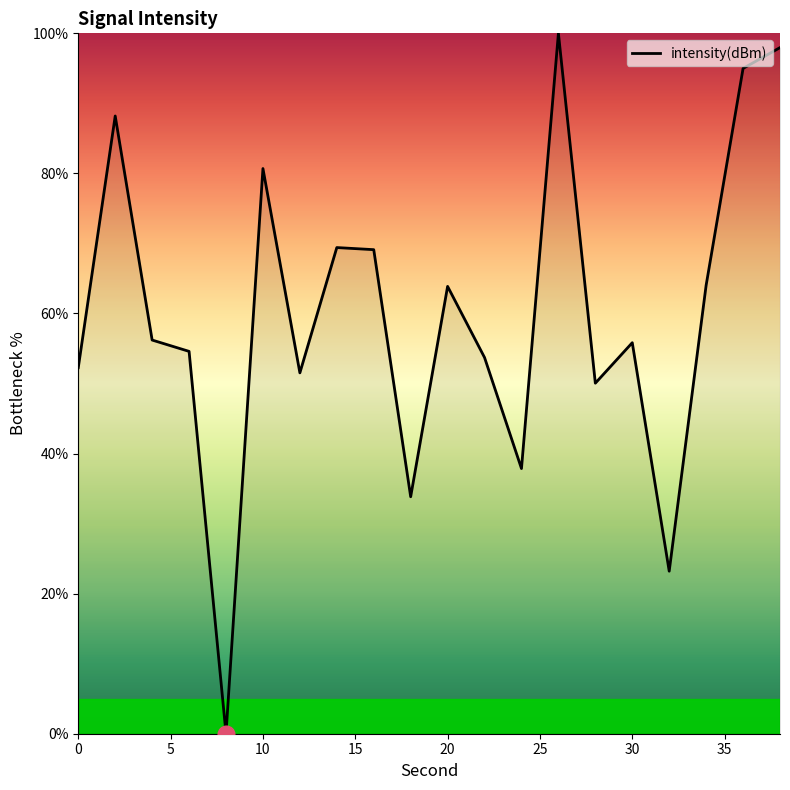

What is the difference between the maximum and minimum values?

100.0